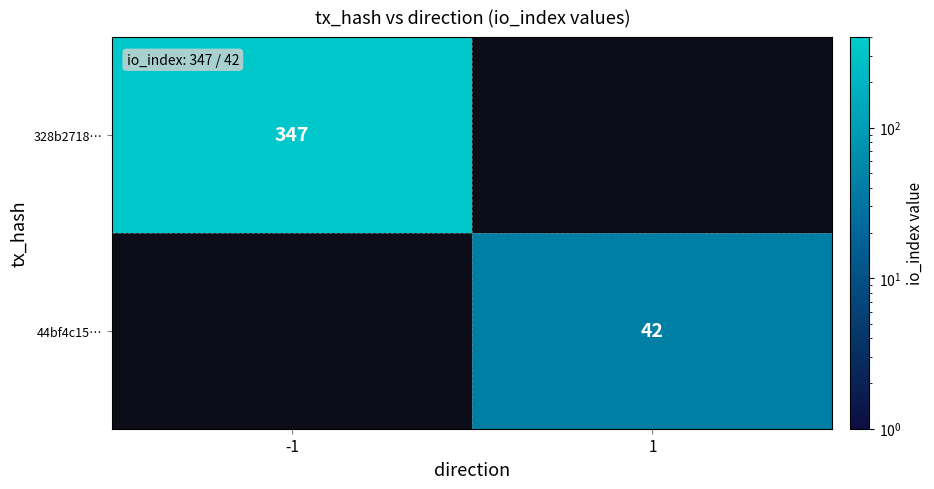

How many data points does each series have?

2